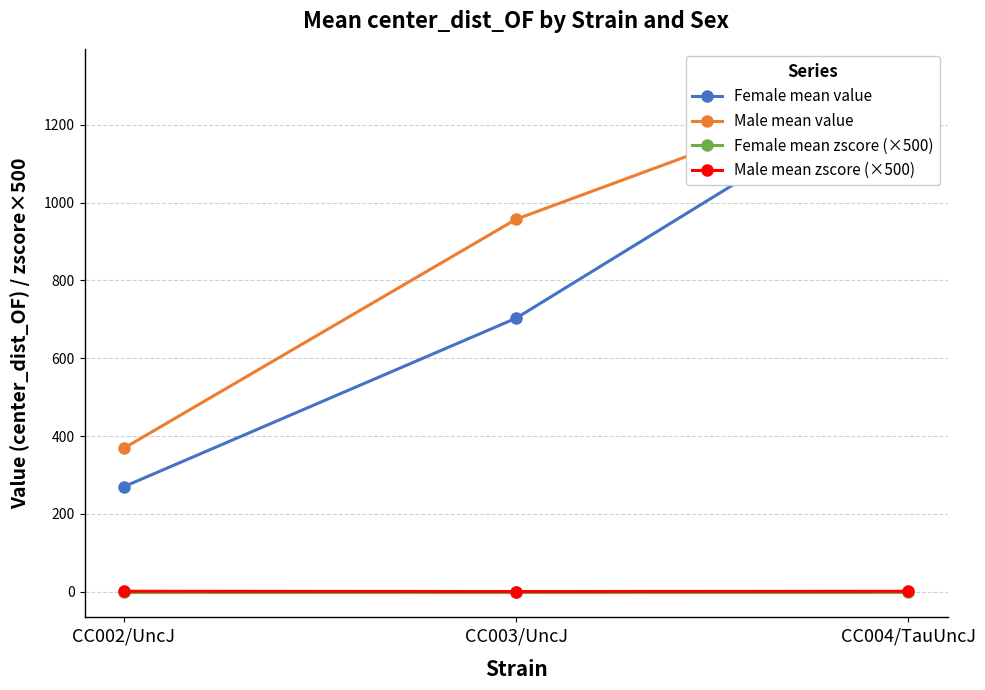

The value of Male mean zscore (×500) at CC002/UncJ is 0.4. True or false?

False